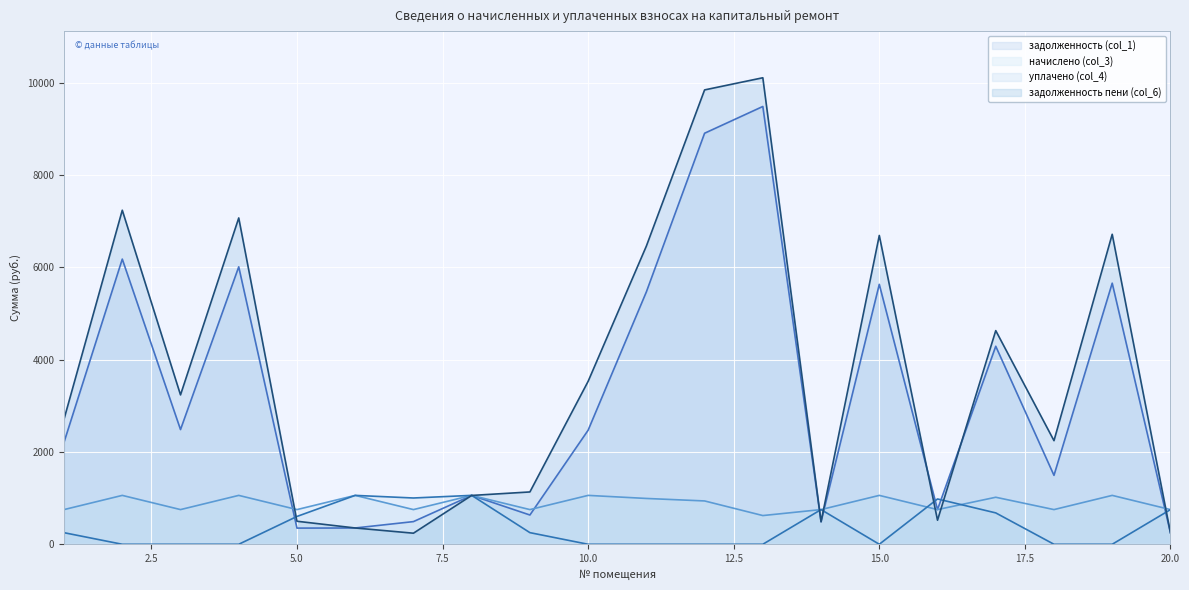

Reading left to right, what are all the values shown in this chart?

задолженность (col_1): 1=2212.8	2=6180.8	3=2486.0	4=6013.2	5=350.3	6=353.1	7=491.3	8=1058.8	9=634.3	10=2472.1	11=5469.6	12=8908.8	13=9488.8	14=488.0	15=5633.8	16=751.7	17=4291.7	18=1493.9	19=5659.2	20=248.9
начислено (col_3): 1=751.7	2=1059.5	3=751.7	4=1059.5	5=751.7	6=1059.5	7=751.7	8=1059.5	9=751.7	10=1059.5	11=993.1	12=939.1	13=622.3	14=751.7	15=1059.5	16=751.7	17=1019.0	18=751.7	19=1059.5	20=751.7
уплачено (col_4): 1=251.0	2=0.0	3=0.0	4=0.0	5=603.0	6=1059.5	7=1003.0	8=1060.0	9=252.0	10=0.0	11=0.0	12=0.0	13=0.0	14=751.8	15=0.0	16=982.0	17=680.0	18=0.0	19=0.0	20=751.0
задолженность пени (col_6): 1=2713.5	2=7240.2	3=3237.7	4=7072.7	5=499.0	6=353.1	7=240.0	8=1058.3	9=1134.0	10=3531.6	11=6462.7	12=9847.9	13=10111.1	14=487.8	15=6693.3	16=521.4	17=4630.7	18=2245.6	19=6718.7	20=249.6